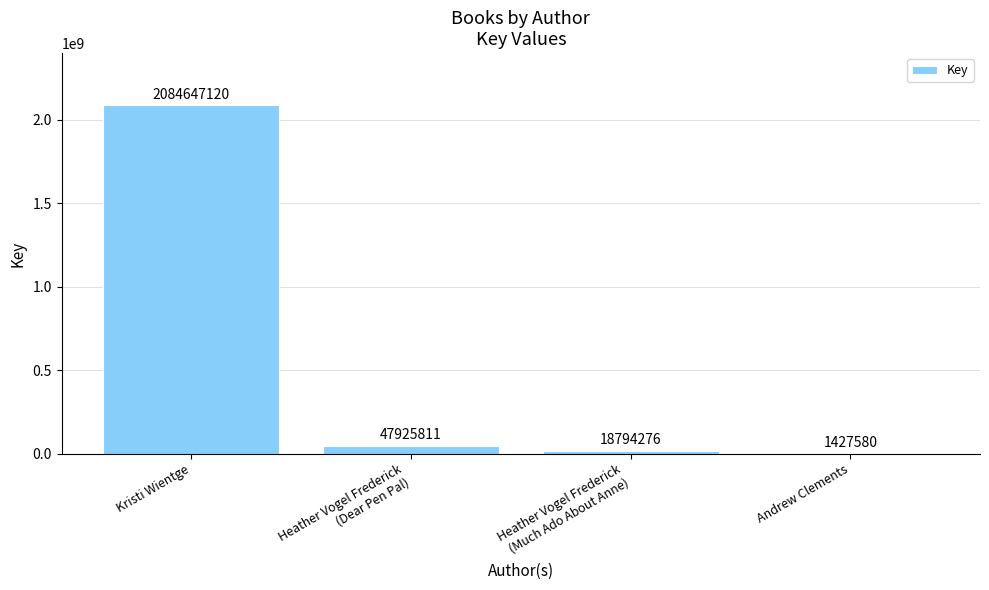

What is the average value?

538198697